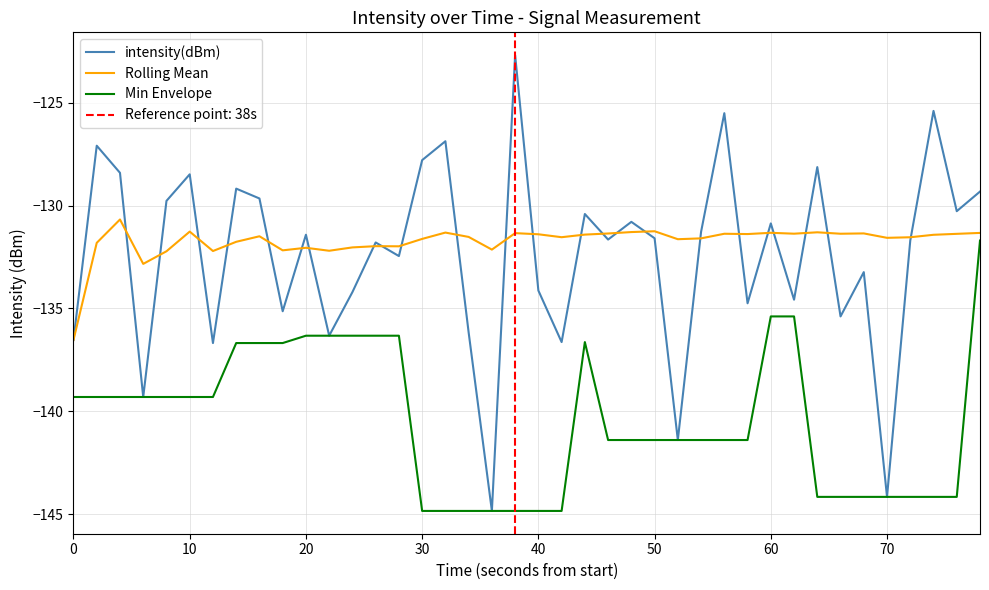

What is the maximum value for Rolling Mean?

-130.7